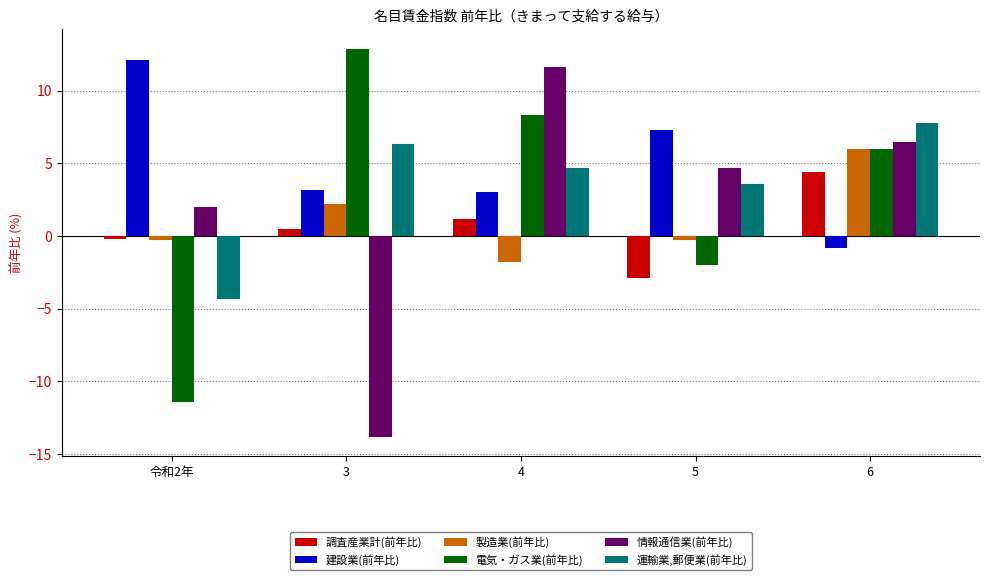

What is the smallest value displayed?

-13.8